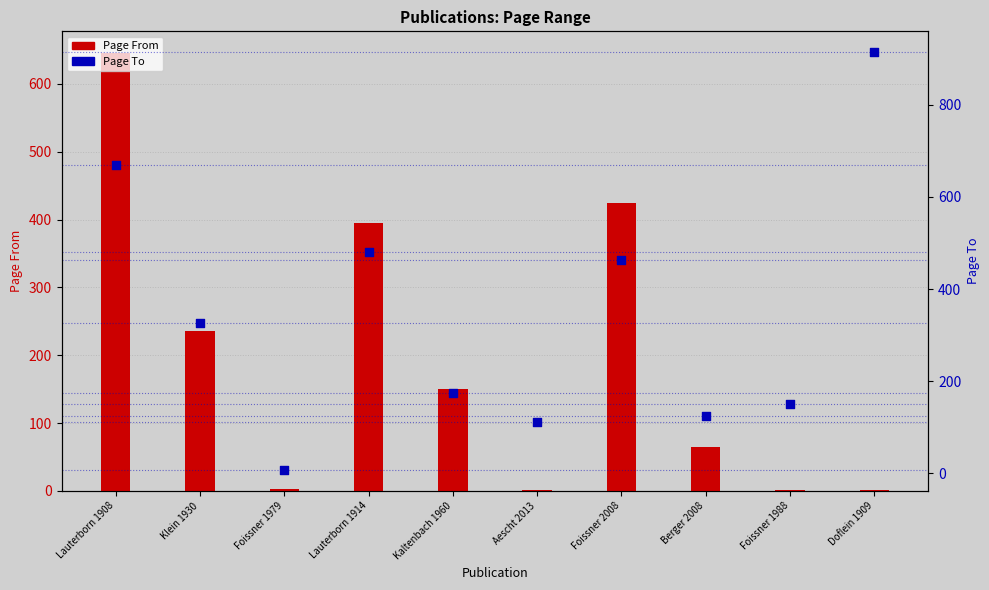

What is the total value across all series at Doflein 1909?

915